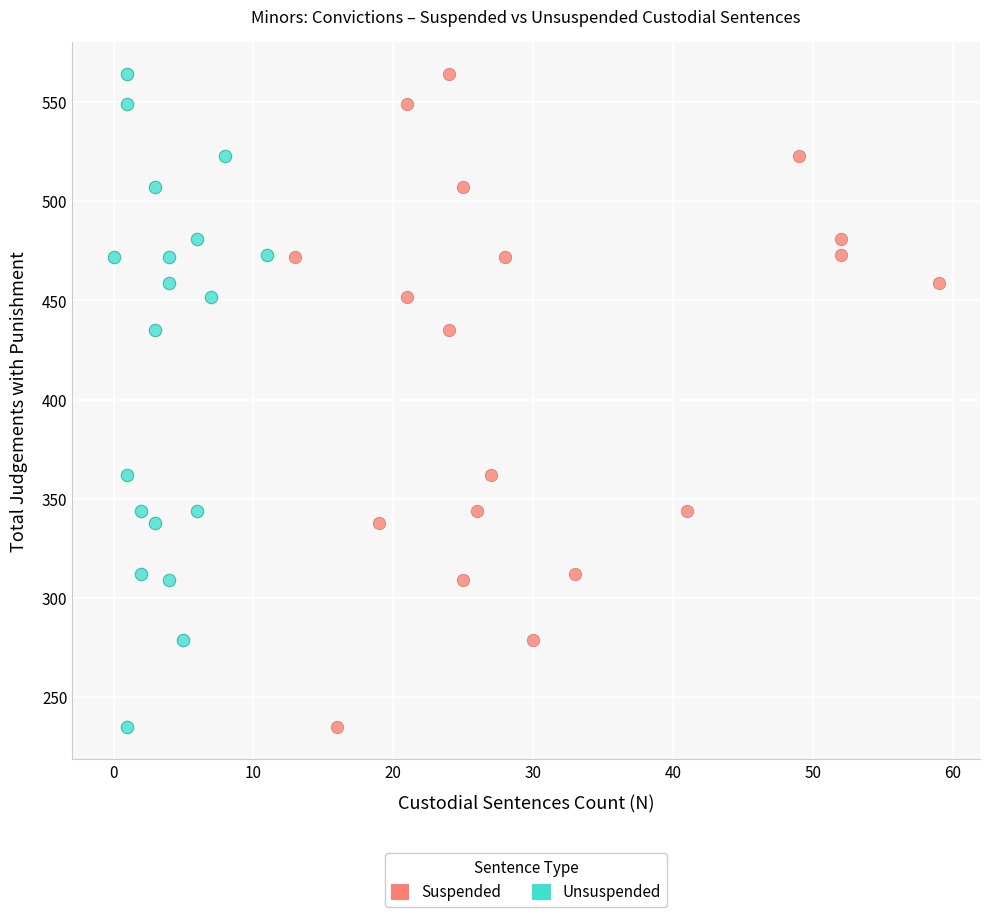

What are all the series names shown in the legend?

Suspended, Unsuspended